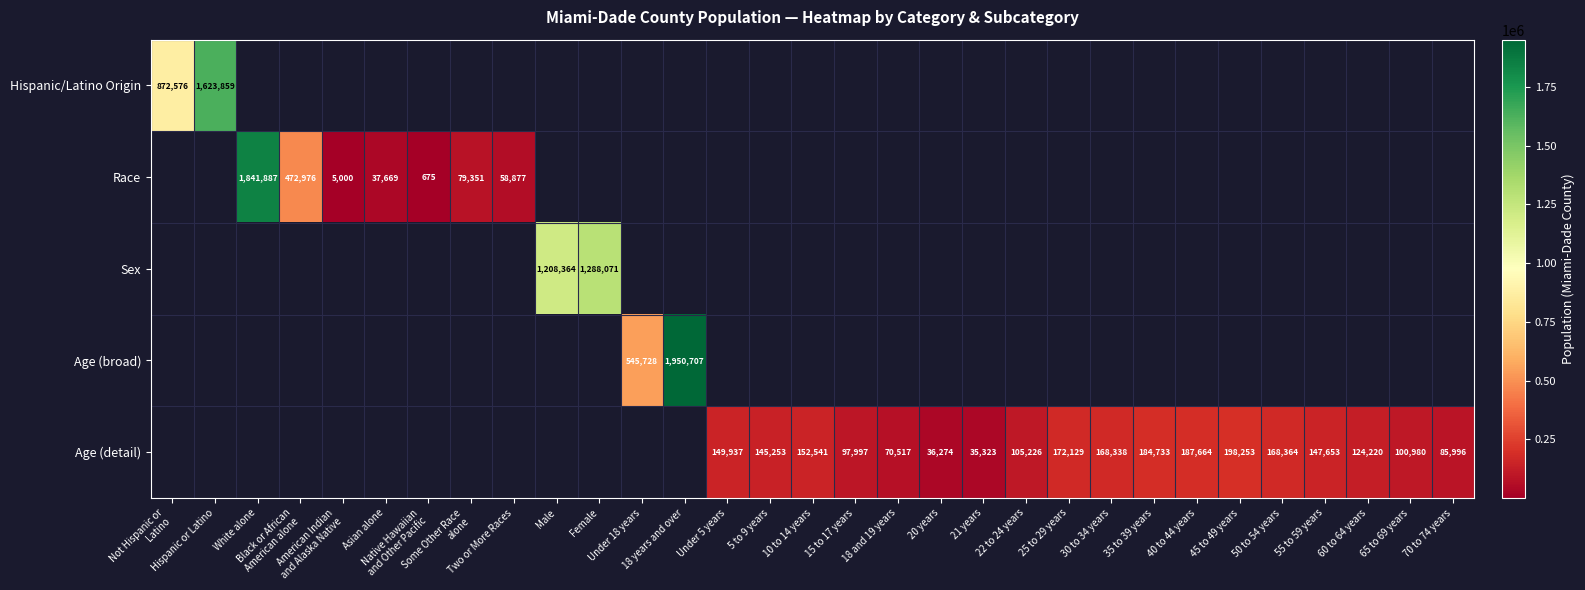

At how many categories does at least one series exceed 1145505?

5